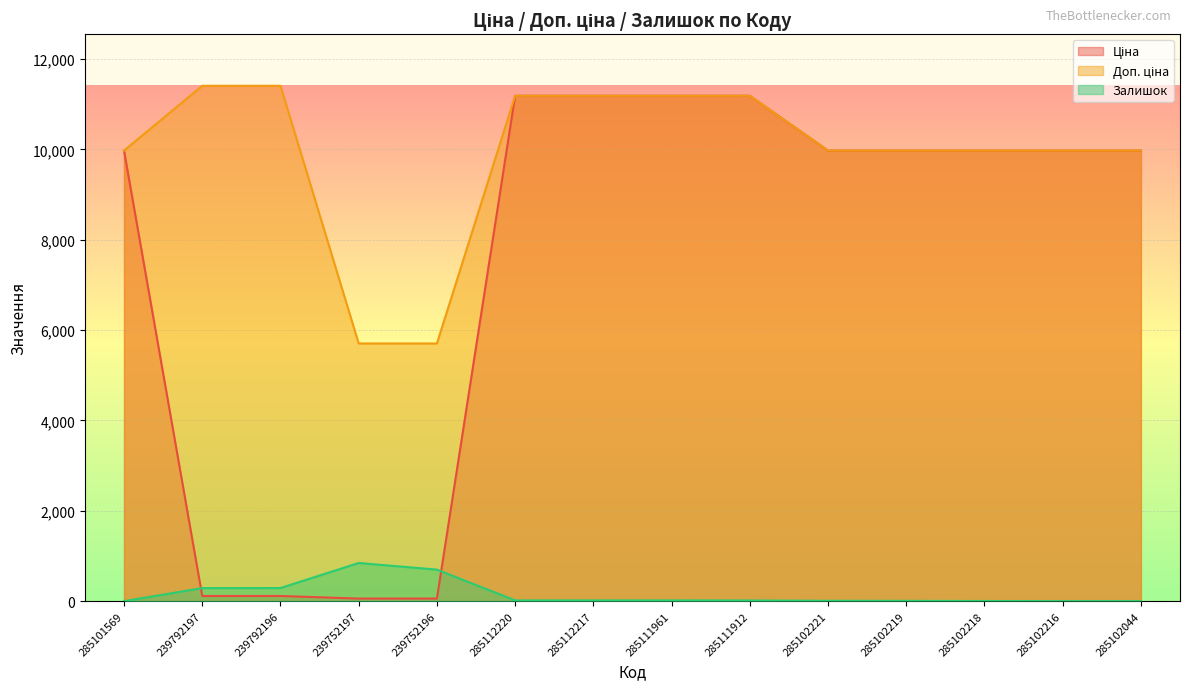

Count the number of data series in this chart.

3